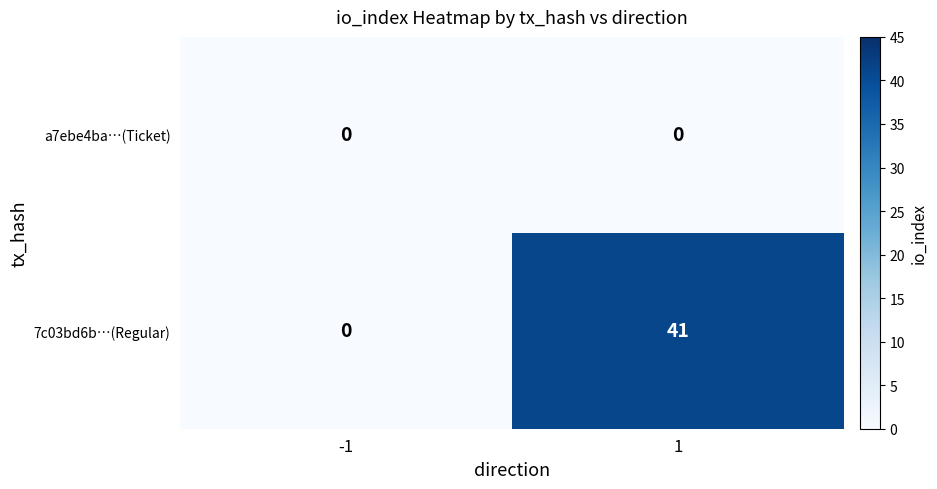

Reading left to right, list all the values displayed in this chart.

a7ebe4ba…(Ticket): 0	0
7c03bd6b…(Regular): 0	41